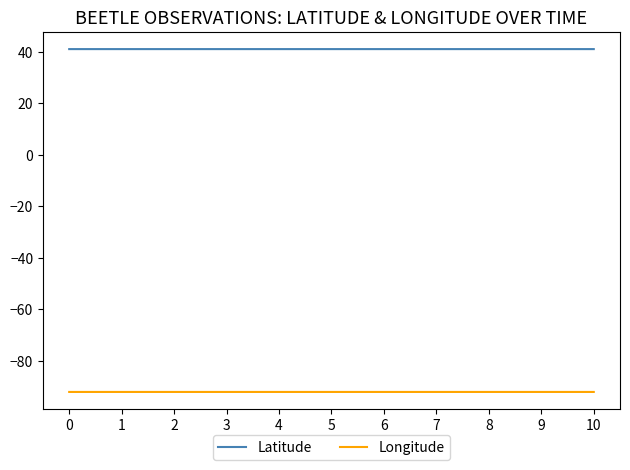

What is the sum of the Longitude values at 3 and 8?

-184.0